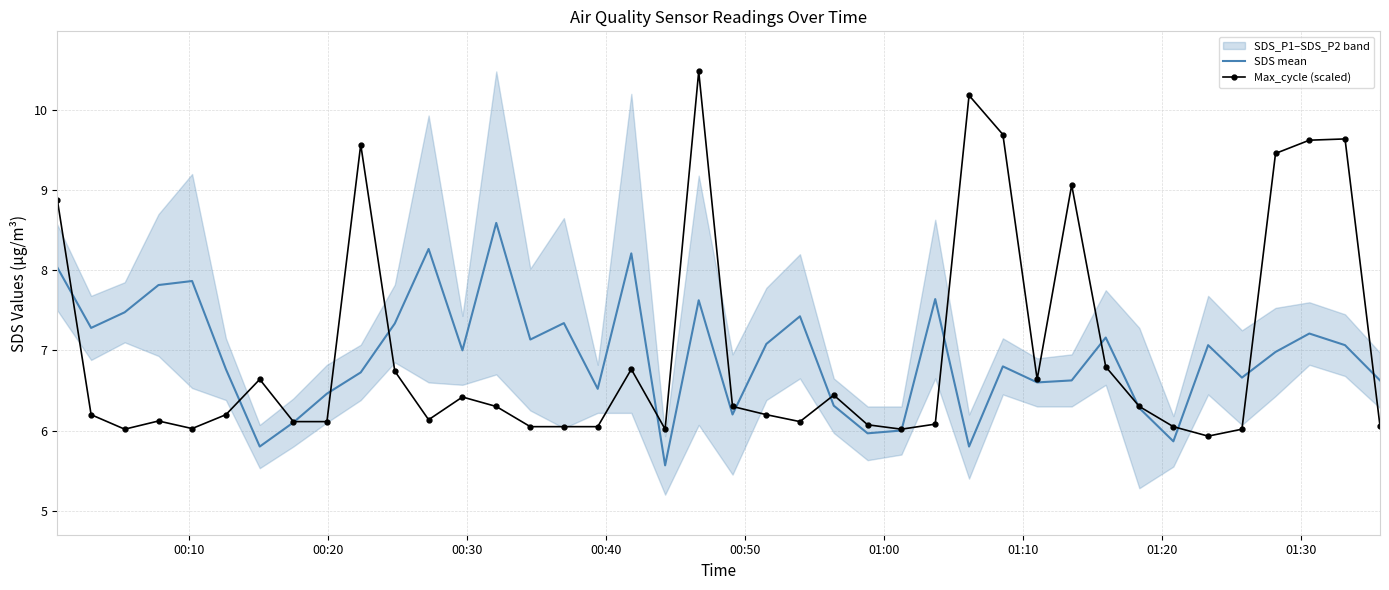

True or false: SDS mean has a value of 2.7 at 34.

False